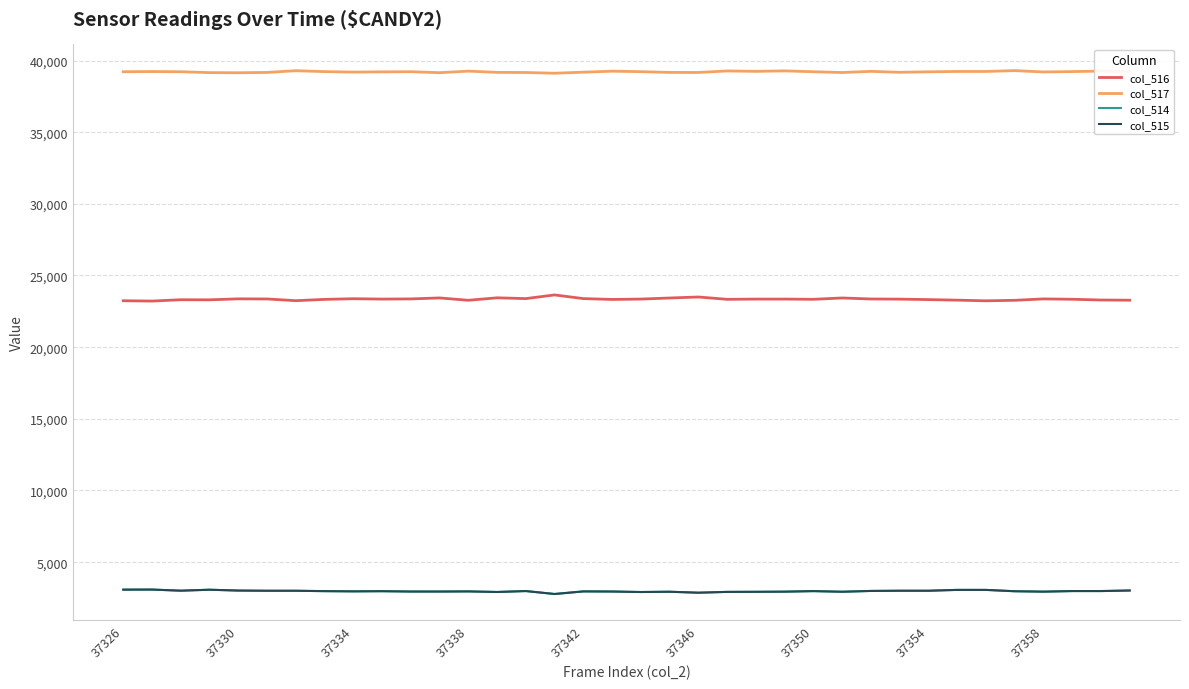

Which series has the largest total across all categories?

col_517